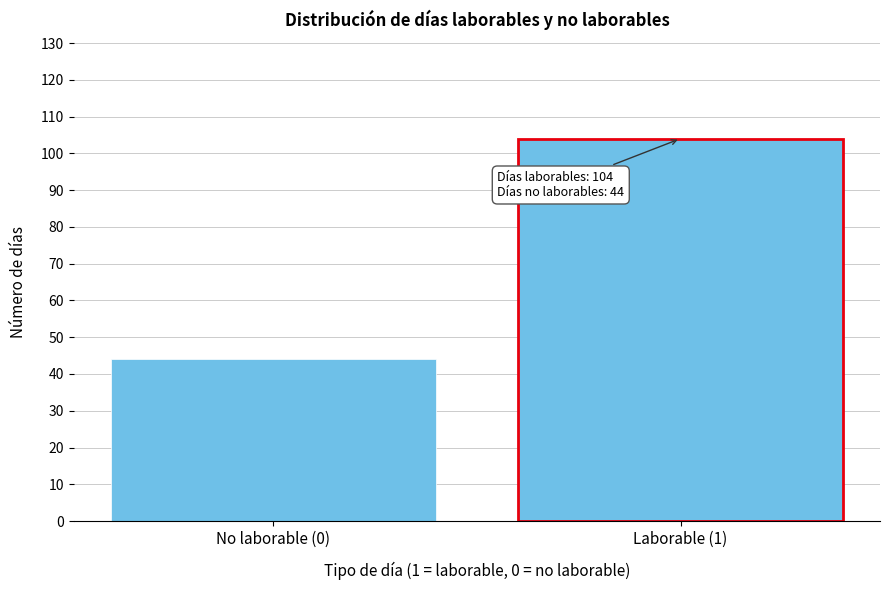

Reading left to right, transcribe all the data shown in this chart.

44	104